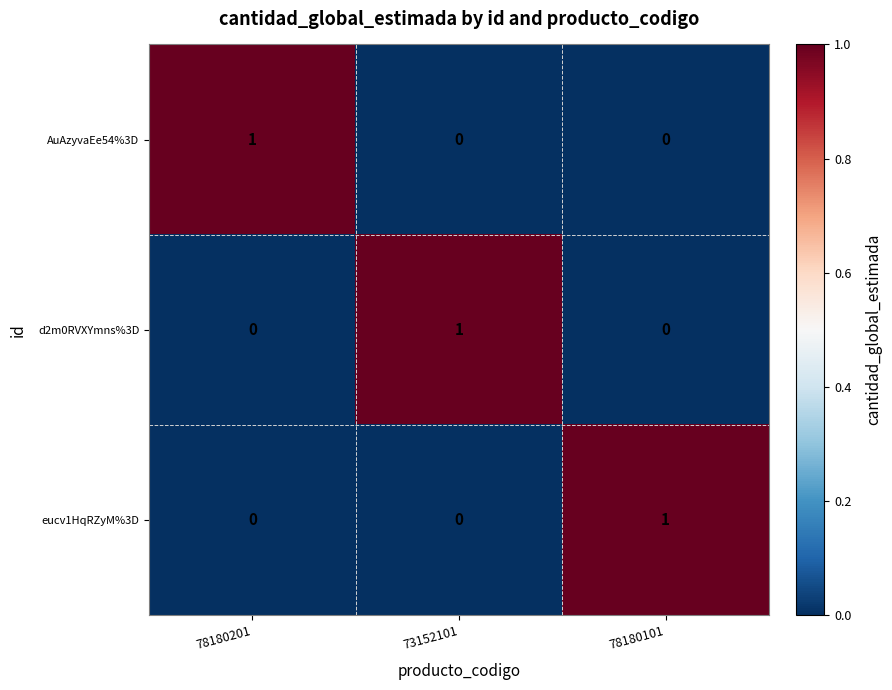

At how many categories does at least one series exceed 0?

3